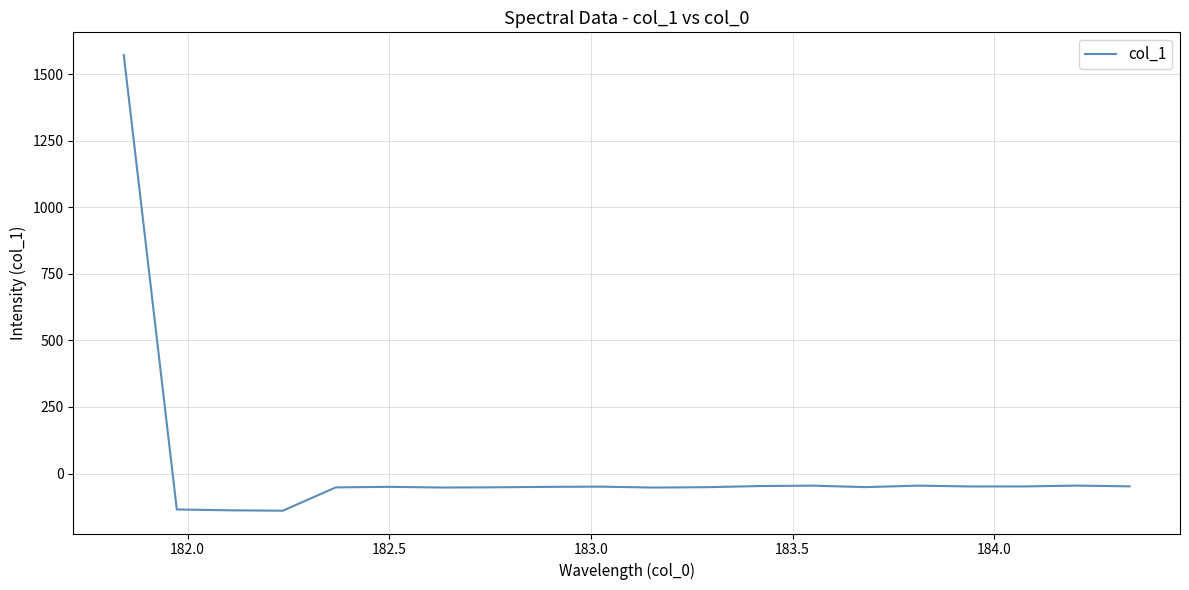

What is the maximum value shown in the chart?

1571.8